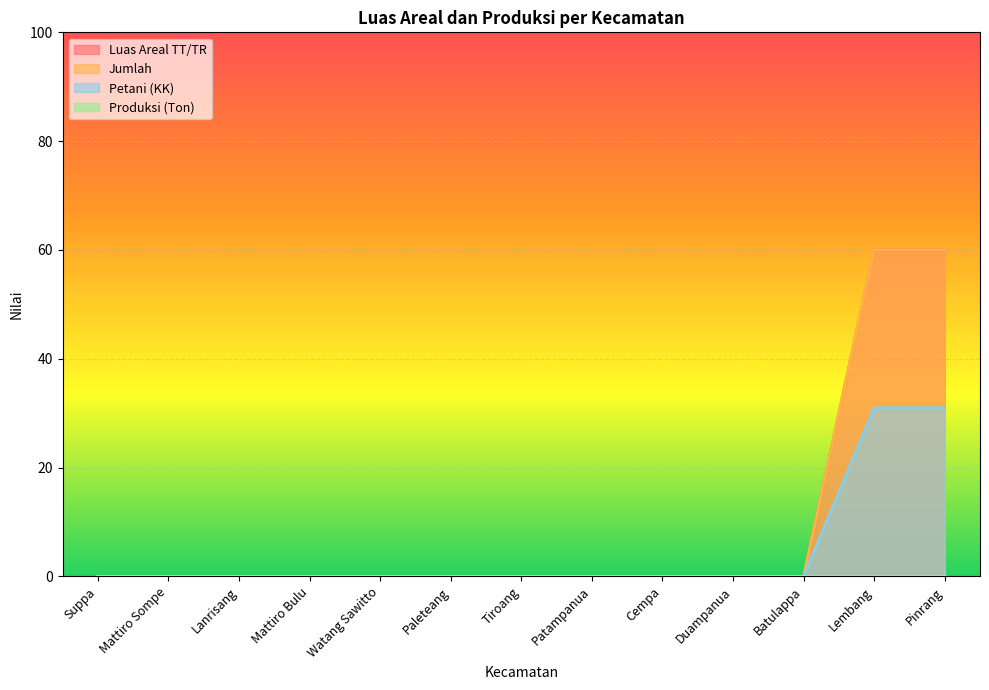

At which label does Petani (KK) reach its peak?

Lembang